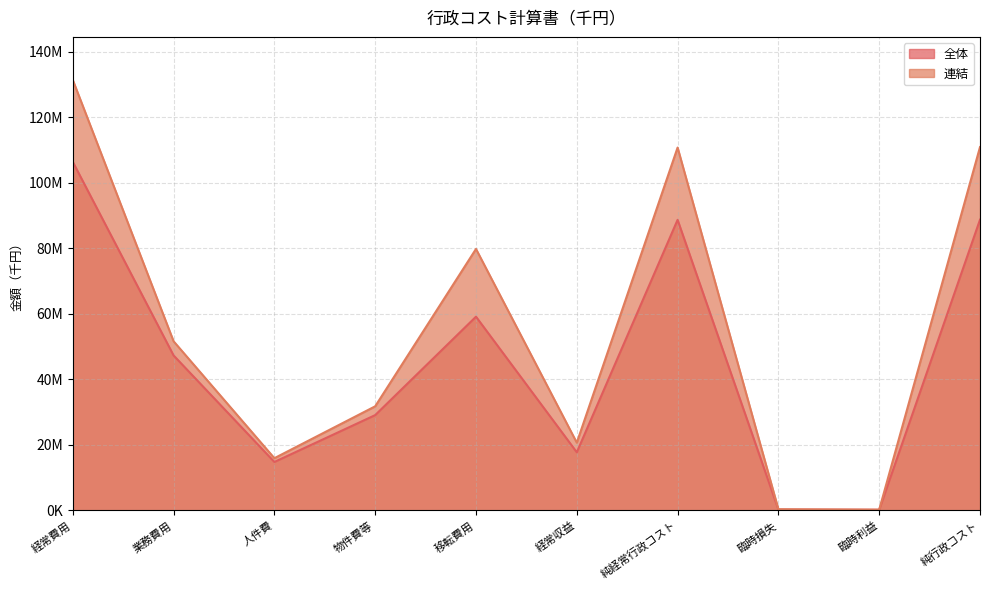

Which series has the largest range (max minus min)?

連結